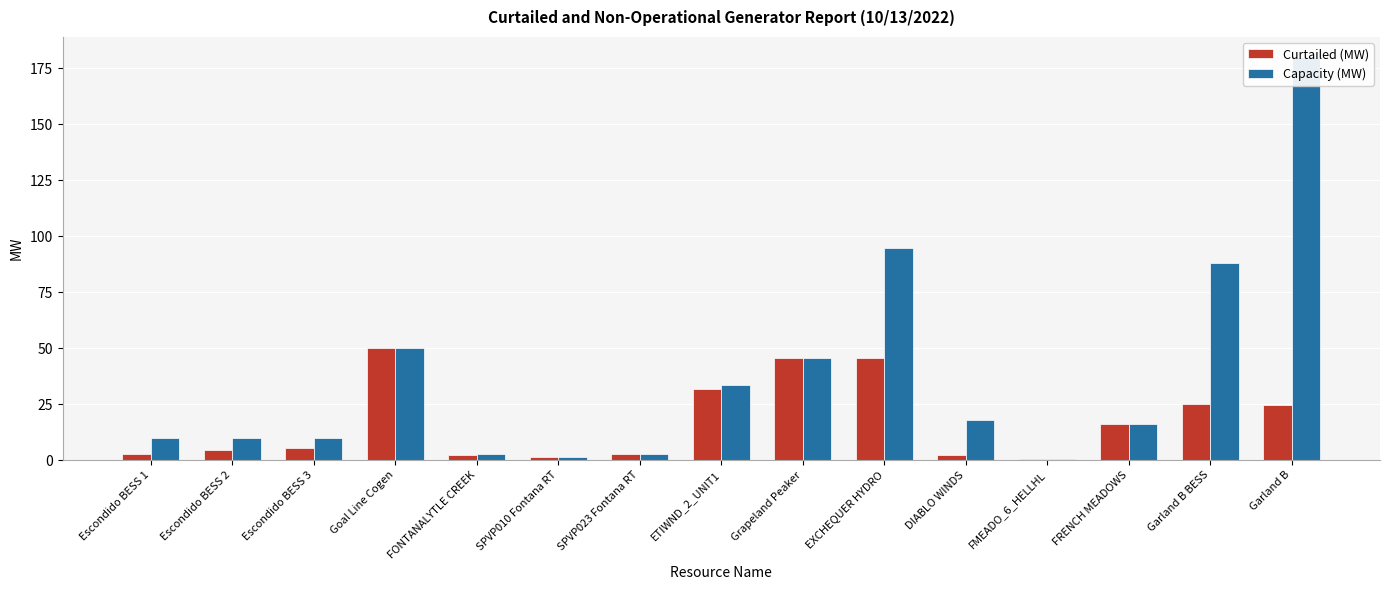

List the series in order of their peak value, highest first.

Capacity (MW), Curtailed (MW)